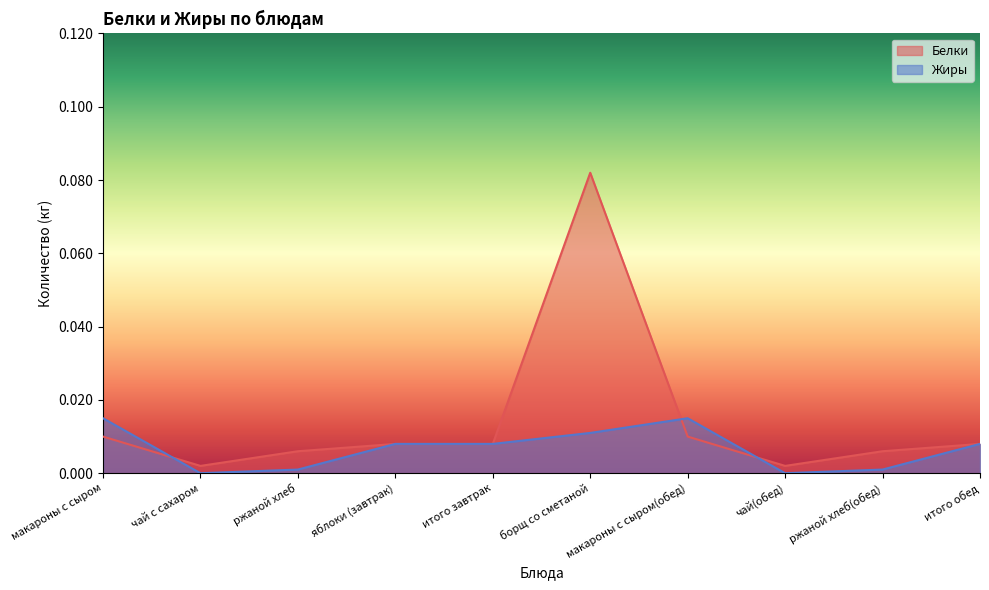

List the labels in order of Белки value, largest first.

борщ со сметаной, макароны с сыром, макароны с сыром(обед), яблоки (завтрак), итого завтрак, итого обед, ржаной хлеб, ржаной хлеб(обед), чай с сахаром, чай(обед)